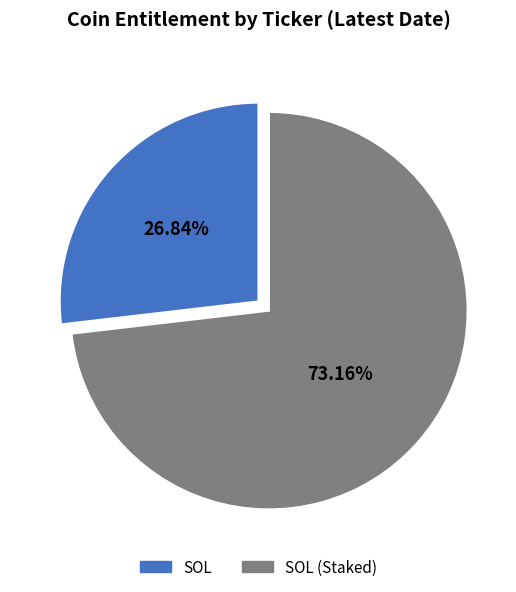

What portion of the pie excludes SOL (Staked)?

26.8%